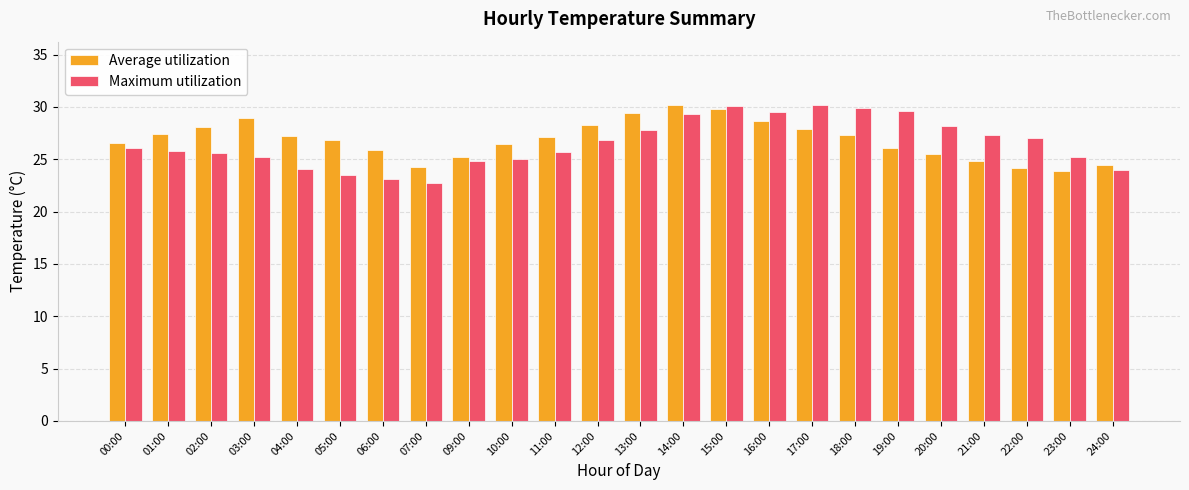

What is the sum of the Average utilization values at 23:00 and 02:00?

52.0